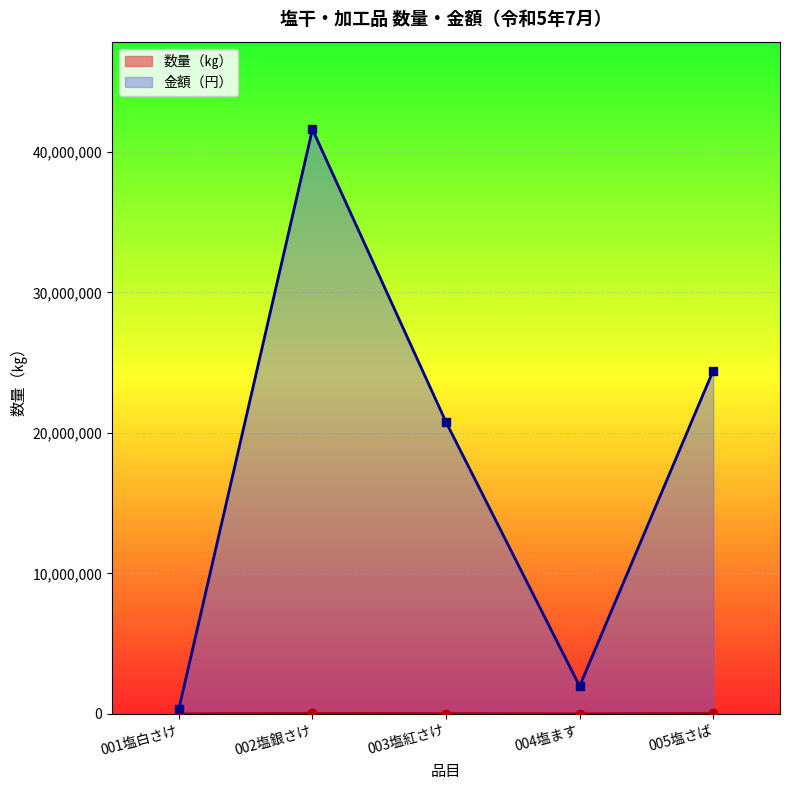

What are all the series names shown in the legend?

数量（㎏）, 金額（円）